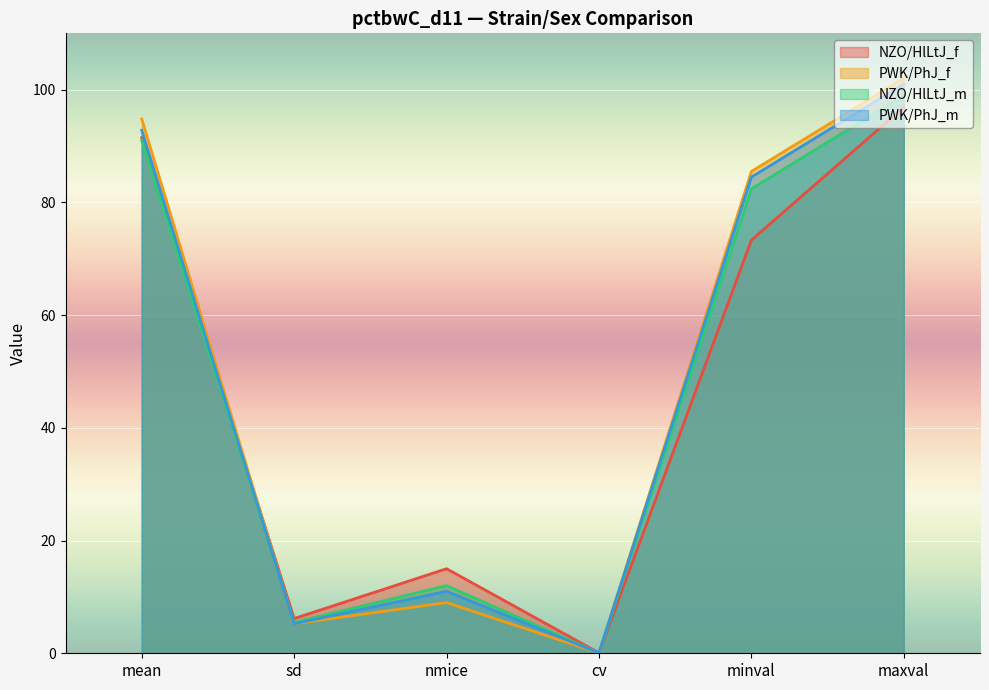

True or false: NZO/HlLtJ_f has more than 0 points higher than both neighbors.

True